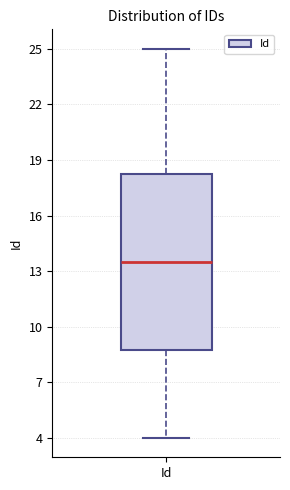

Transcribe this box plot: give where the median line is, the range the box spans, and where the two whiskers end, as read against the y-axis. The values are not printed on the chart, so give them approximately, as read against the axis.

median 13.5, box 9.0 to 18.5, whiskers 4.0 to 25.0